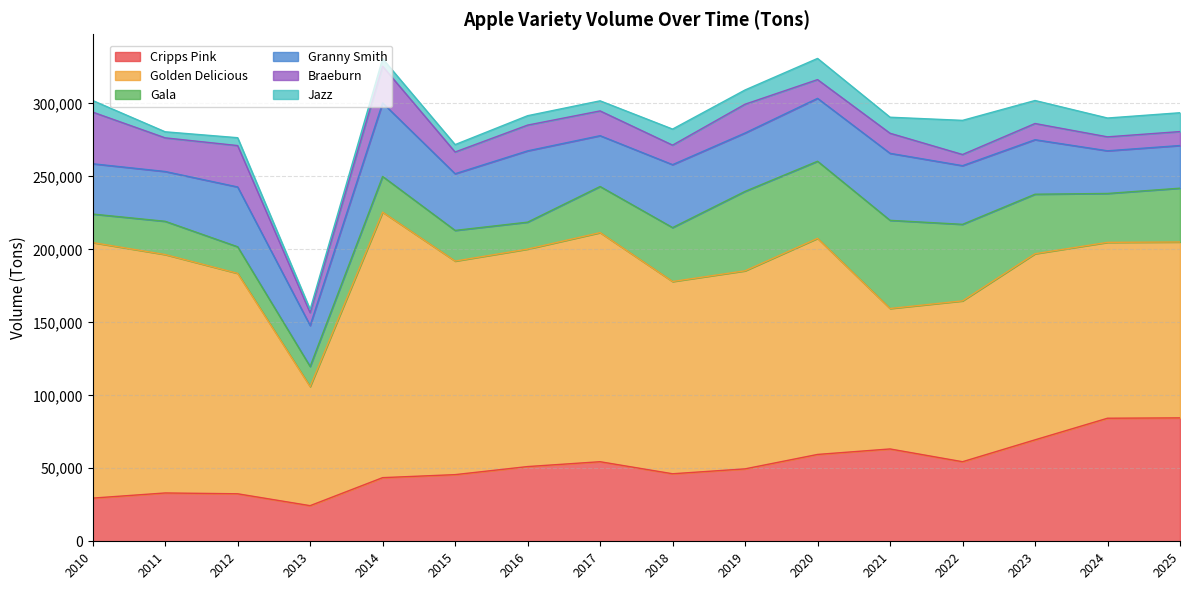

Reading right to left, what are all the values shown in this chart?

Cripps Pink: 84538.9	84295.0	69494.0	54503.0	63246.0	59492.0	49602.0	46253.0	54507.0	51178.0	45654.0	43590.0	24402.0	32543.0	33100.0	29577.0
Golden Delicious: 120471.8	120471.8	127479.0	110189.0	96210.0	148032.0	135684.0	131688.0	156933.0	148979.0	146294.0	181861.0	81551.0	150988.0	163318.0	175045.0
Gala: 36863.2	33490.0	40772.0	52420.0	60400.0	52808.0	54408.0	36939.0	31583.0	18449.0	21002.0	24458.0	13784.0	18206.0	22778.0	19529.0
Granny Smith: 29229.9	29229.9	37332.0	40178.0	45900.0	43091.0	39985.0	43109.0	34818.0	48837.0	38820.0	50373.0	28061.0	40976.0	34115.0	34454.0
Braeburn: 9551.5	9551.5	11099.0	7644.0	13746.0	12829.0	19722.0	13363.0	16972.0	17643.0	14887.0	25119.0	8751.0	28355.0	23051.0	35392.0
Jazz: 12896.4	12896.4	15754.0	23396.0	10982.0	14506.0	9758.0	11003.0	6905.0	6442.0	5070.0	5166.0	2259.0	5388.0	4143.0	7927.0